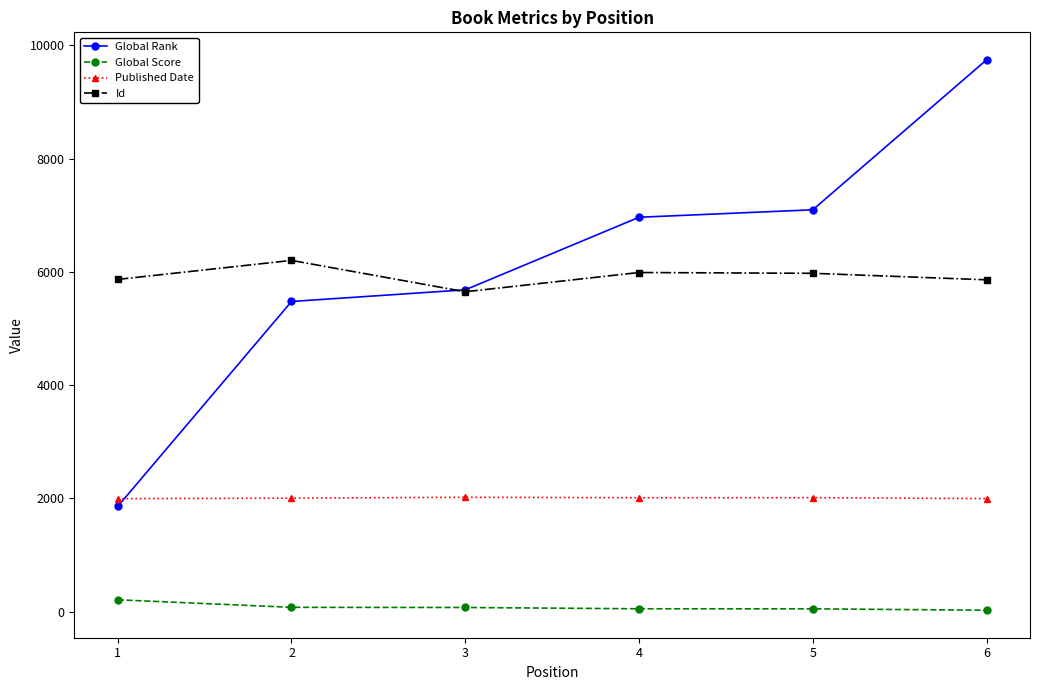

Rank the series by their maximum value, from highest to lowest.

Global Rank, Id, Published Date, Global Score